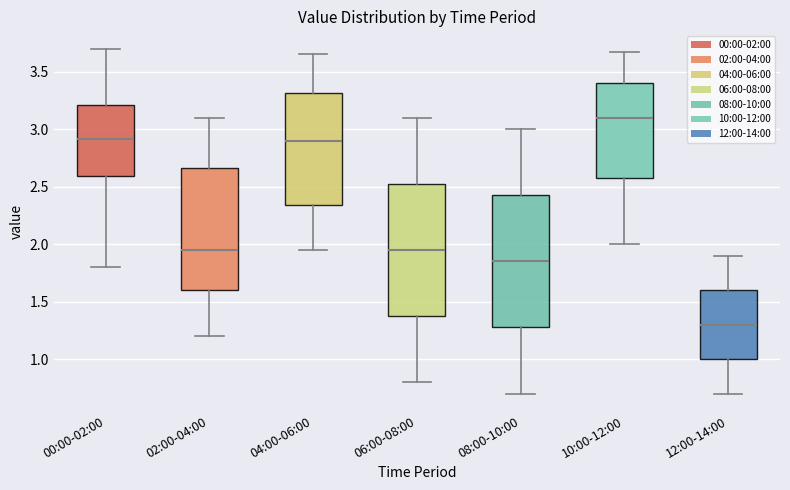

Where is the lower edge of the box for 02:00-04:00 on the y-axis? The values are not printed on the chart, so give them approximately, as read against the axis.

1.60